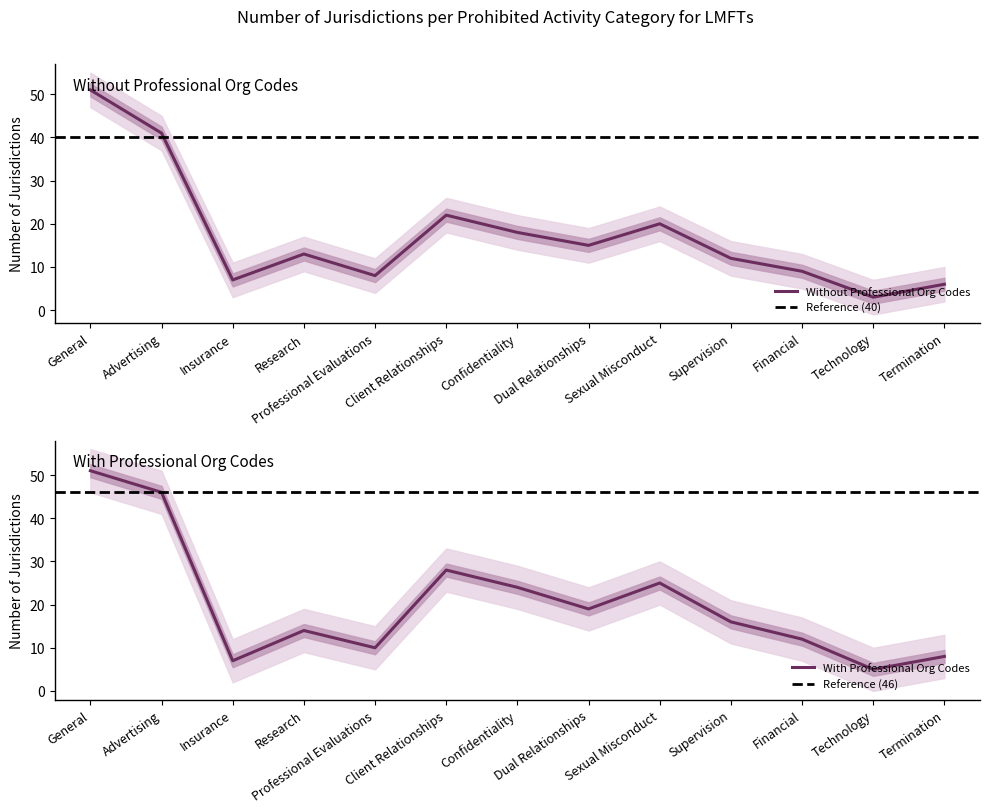

What is the sum of the With Professional Org Codes values at Professional Evaluations and Dual Relationships?

29